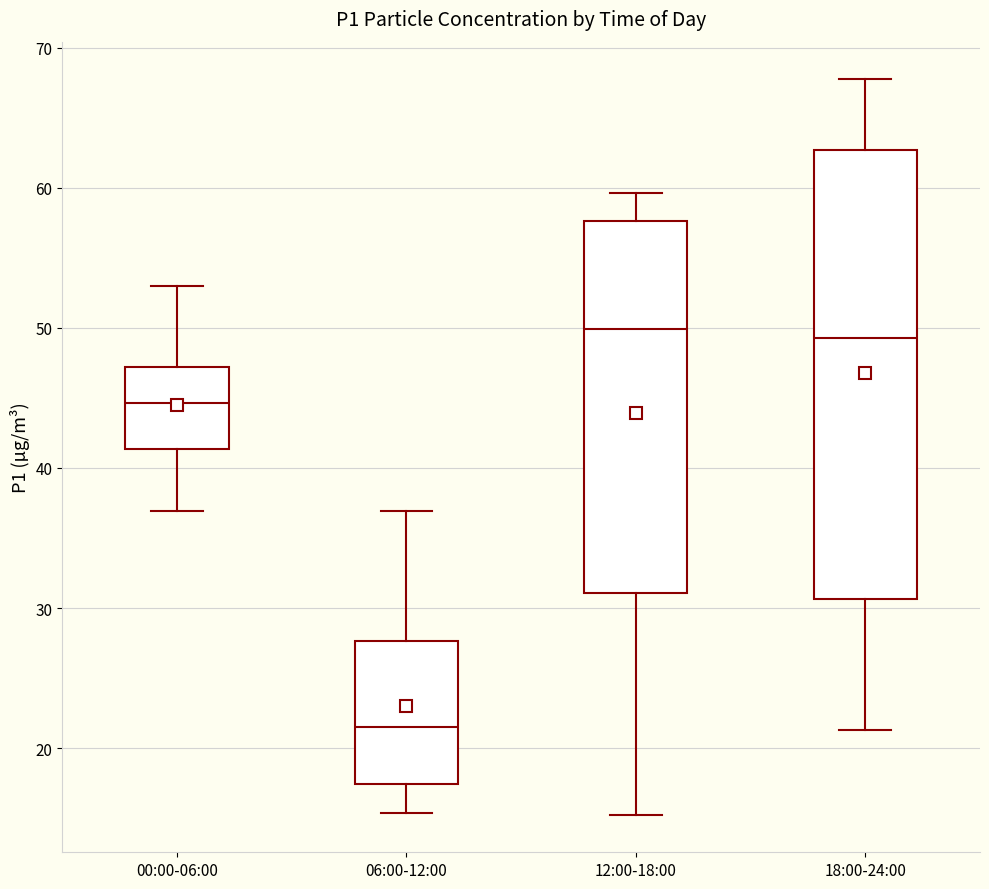

Where is the lower edge of the box for 06:00-12:00 on the y-axis? The values are not printed on the chart, so give them approximately, as read against the axis.

17